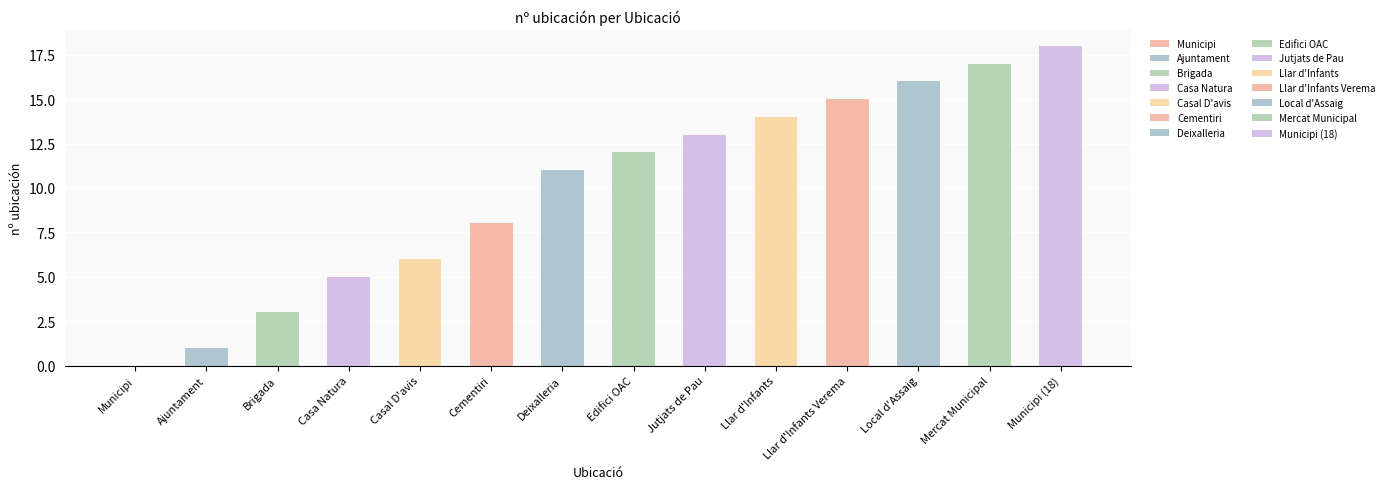

Reading right to left, what are all the values shown in this chart?

18	17	16	15	14	13	12	11	8	6	5	3	1	0